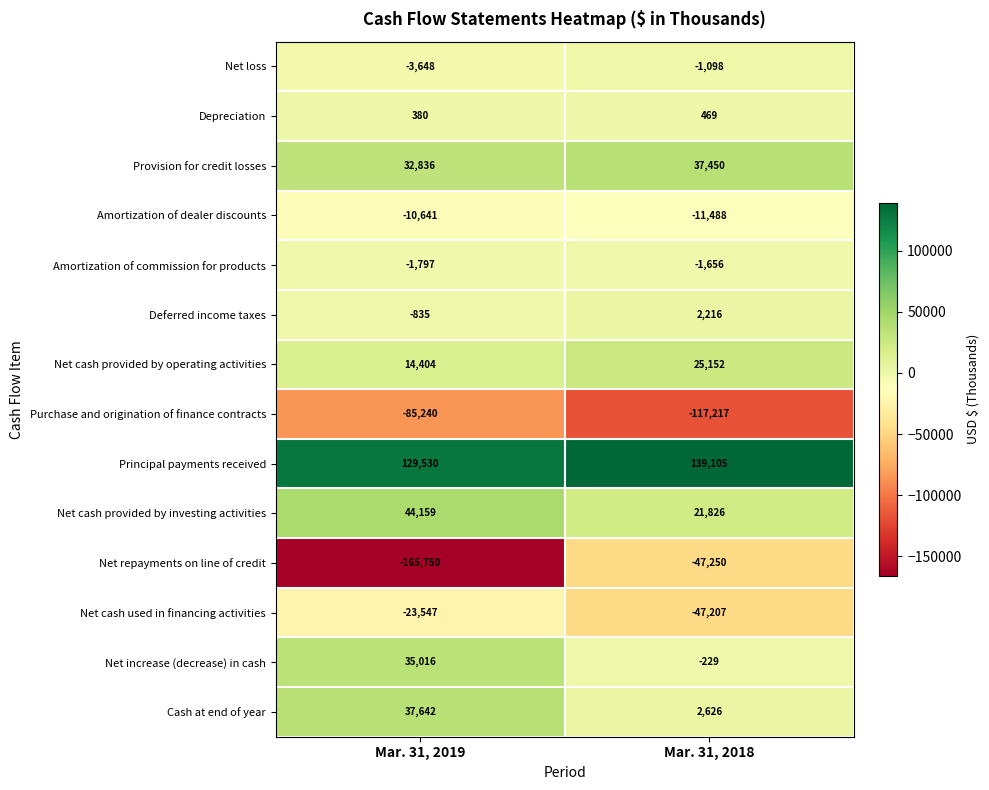

How many data points in Principal payments received are less than 139105?

1